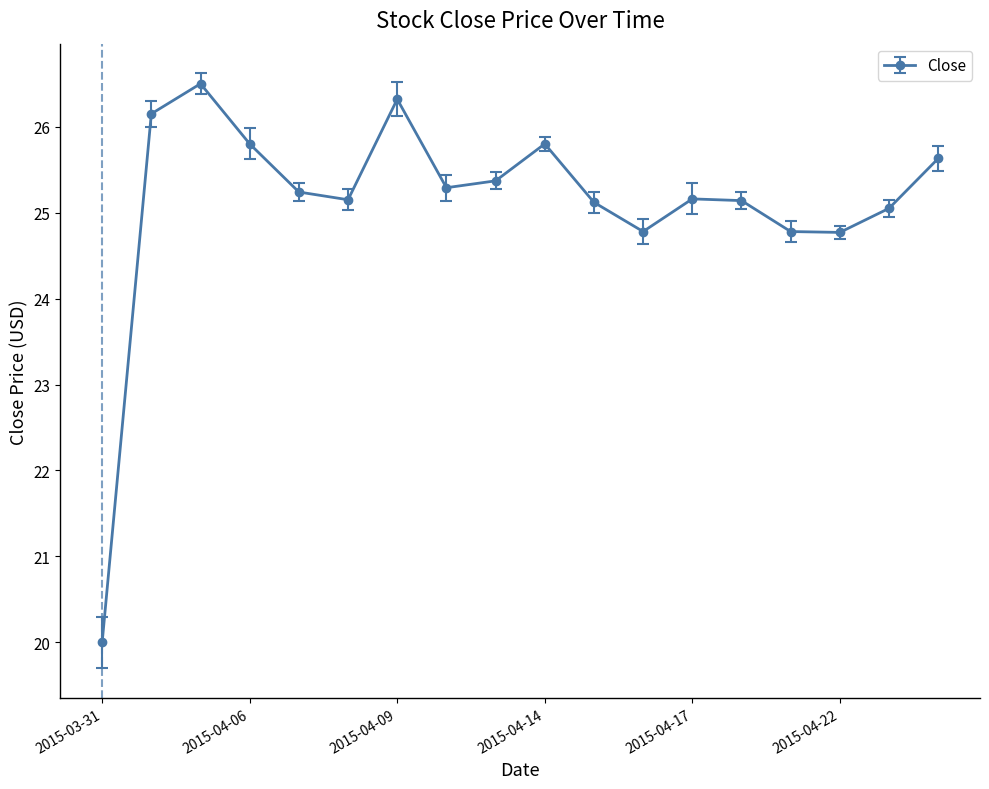

How many interior local valleys (lower than both neighbors) does the data have?

4